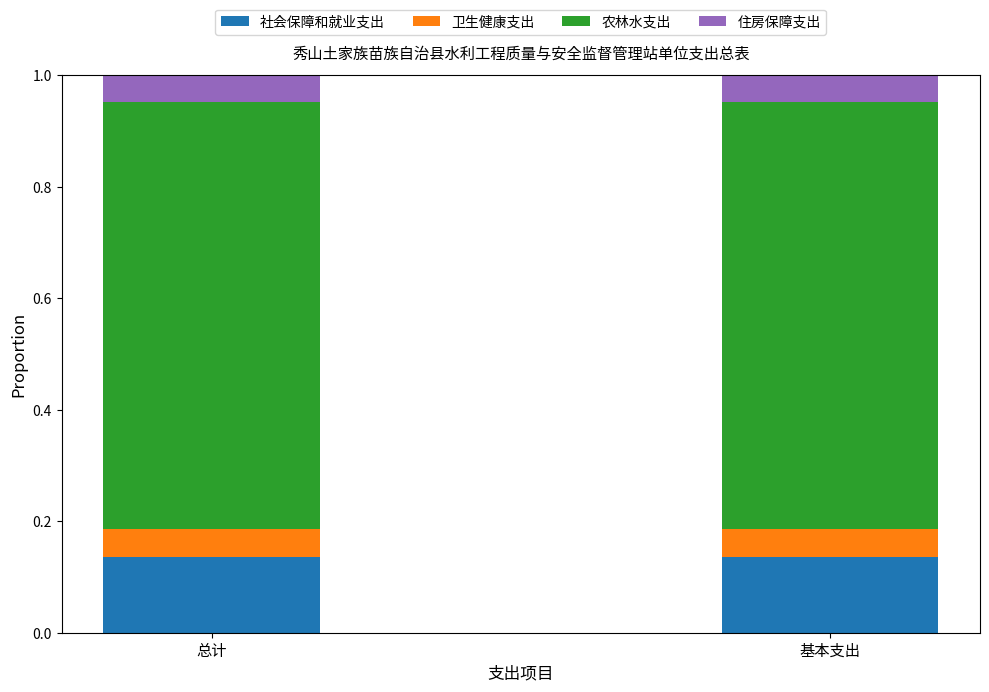

What are all the series names shown in the legend?

社会保障和就业支出, 卫生健康支出, 农林水支出, 住房保障支出